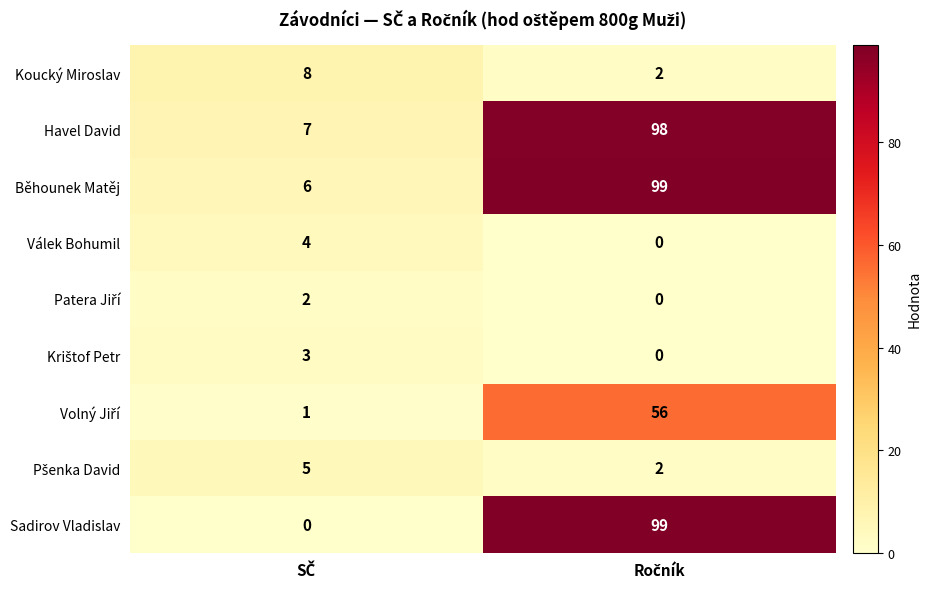

Which series has the largest range (max minus min)?

Sadirov Vladislav